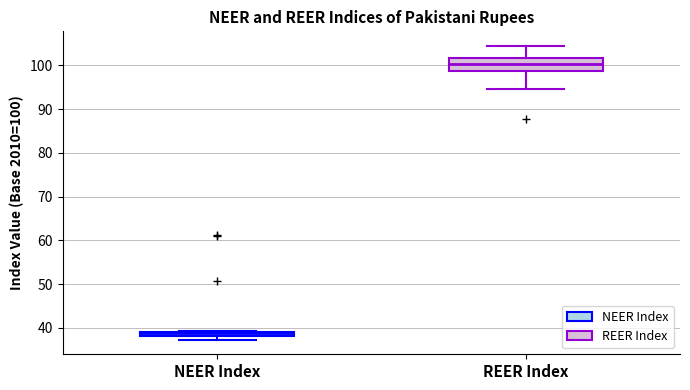

Which box's median line is the lowest?

NEER Index